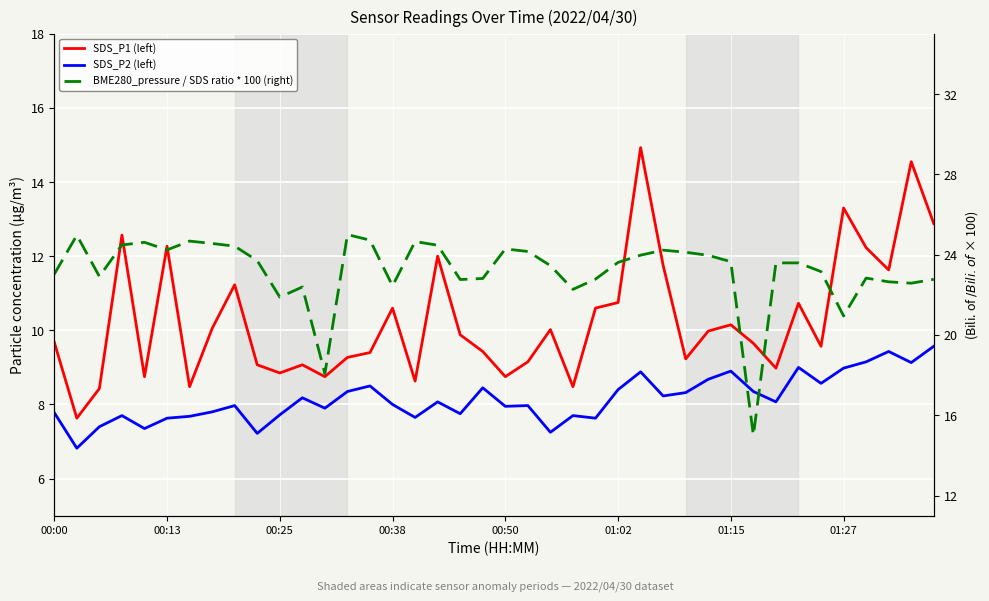

Count the number of categories in the chart.

40